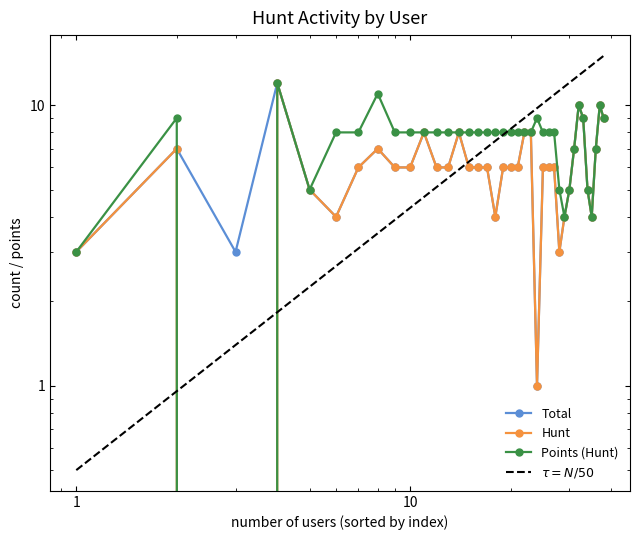

How many values in the Hunt series are below 6?

11